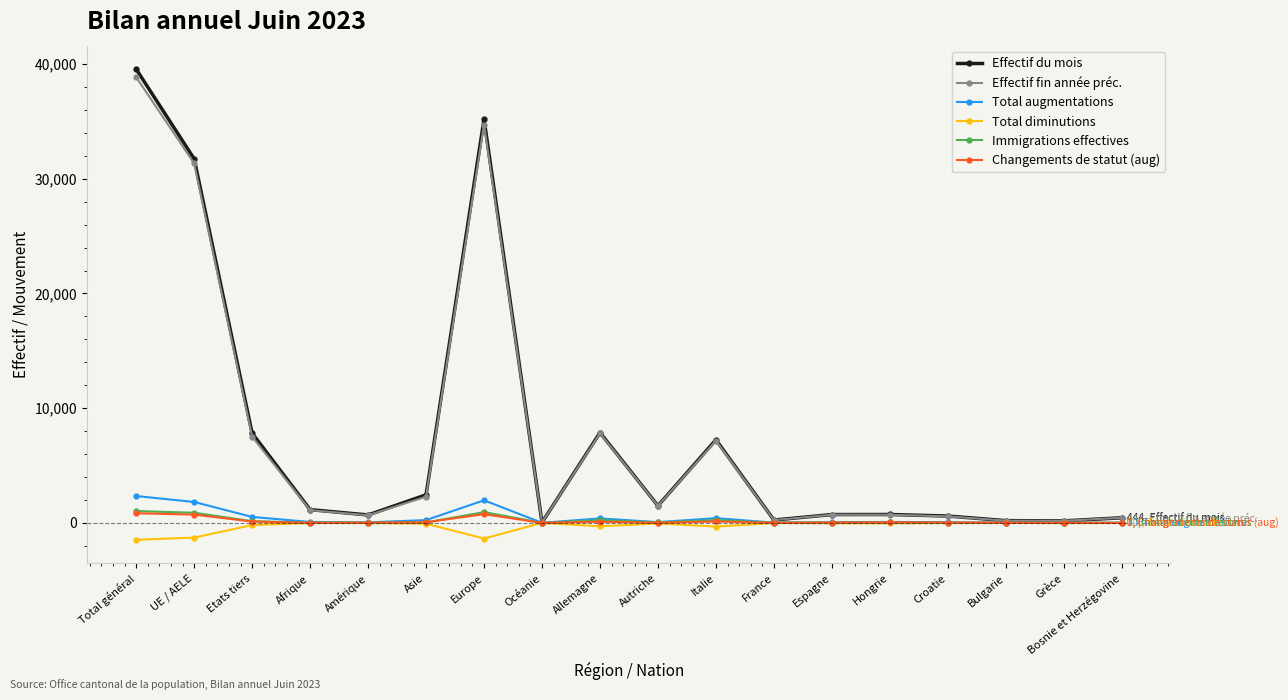

What is the label of the 13th point from the left?

Espagne